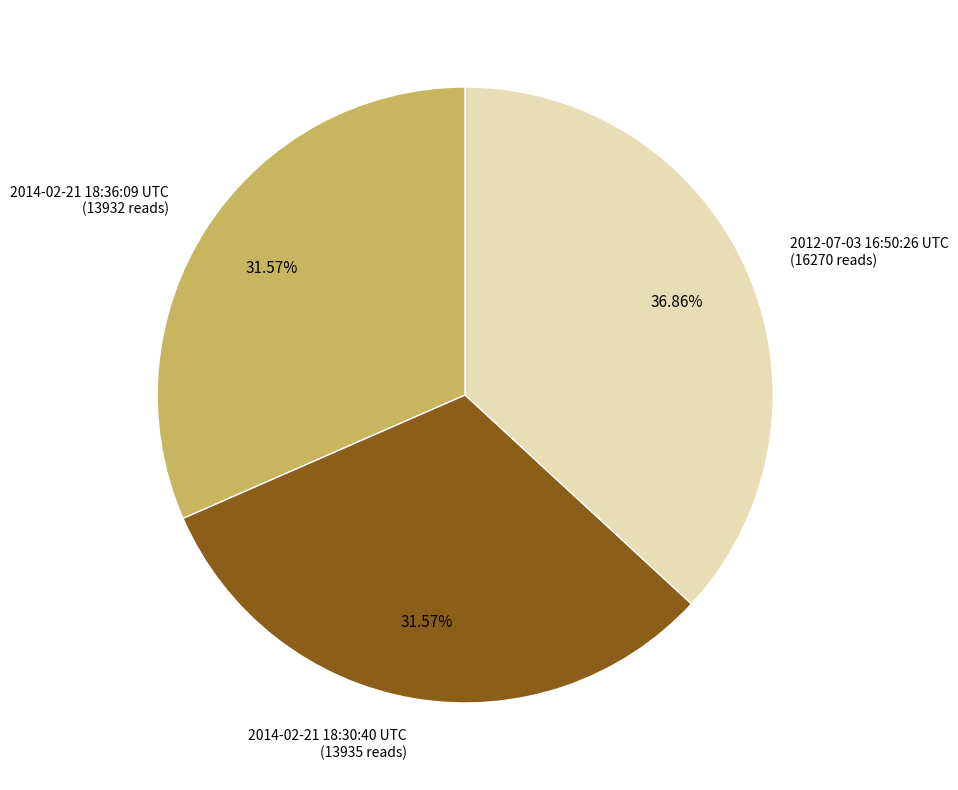

Approximately how many times larger is the value at 2012-07-03 16:50:26 UTC compared to 2014-02-21 18:36:09 UTC?

1.2